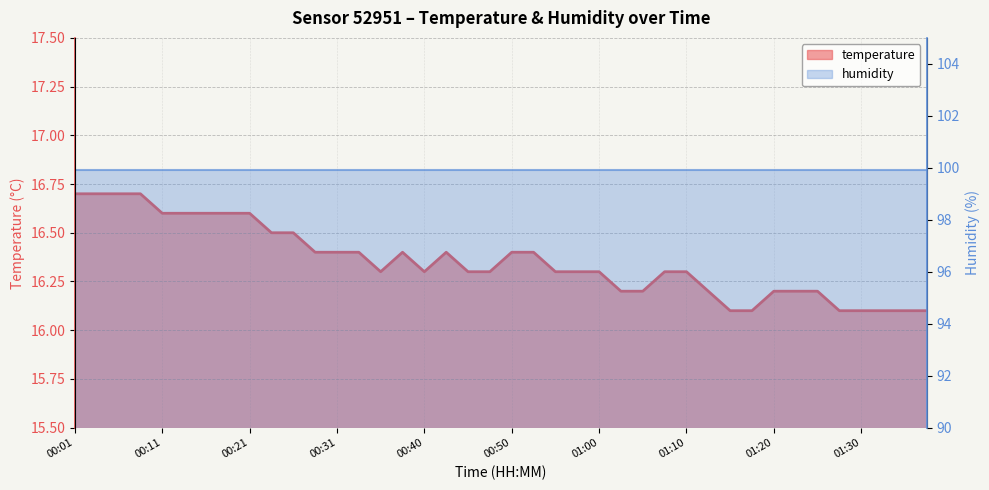

What is the sum of the values at 01:00 and 01:08?

32.6